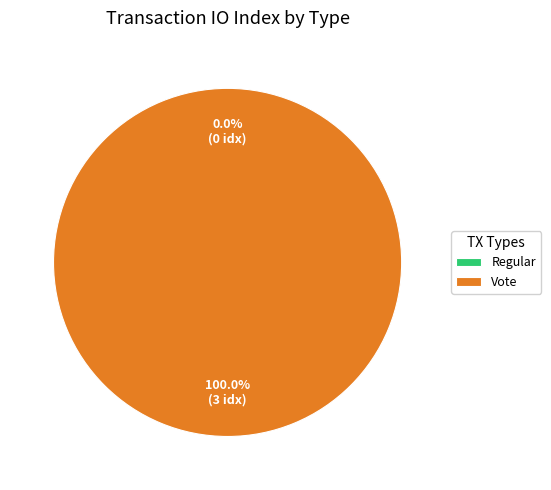

Is it true that Vote (io_index=3) is 99% of the pie?

False